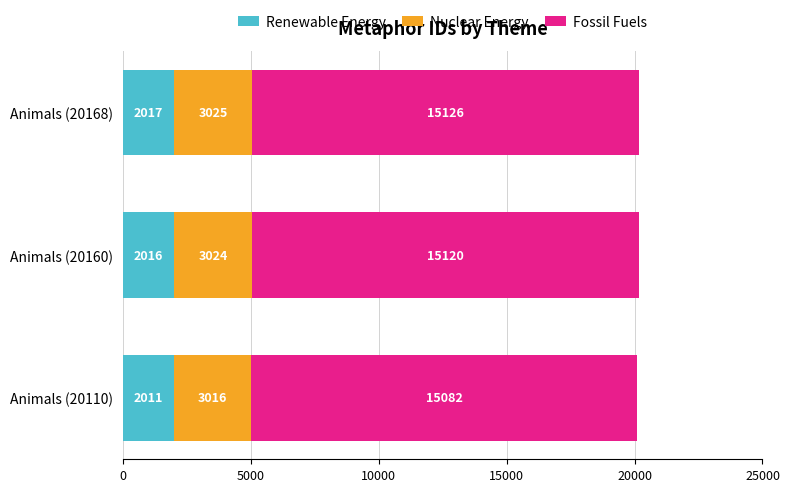

At which category is the sum across all series the highest?

Animals (20168)